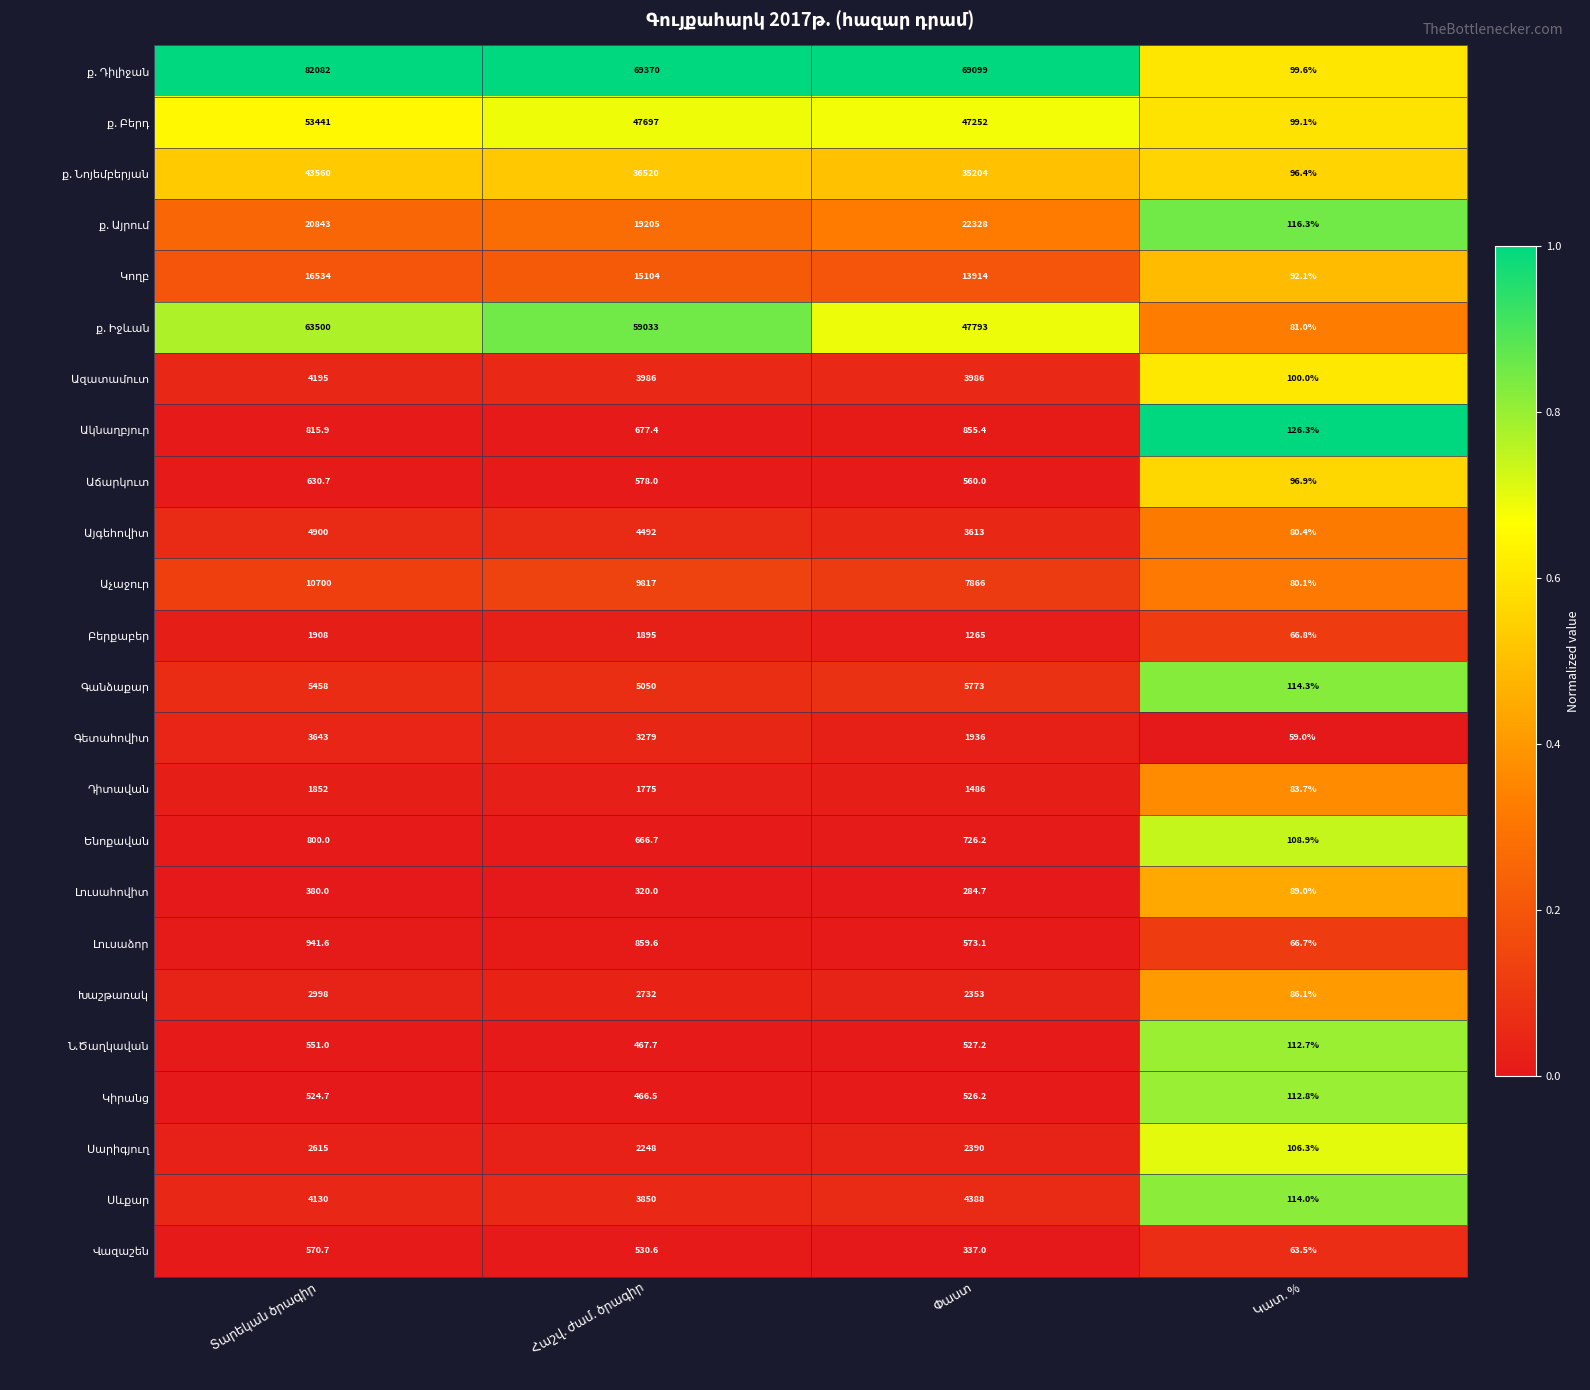

At how many categories does at least one series exceed 58890?

3